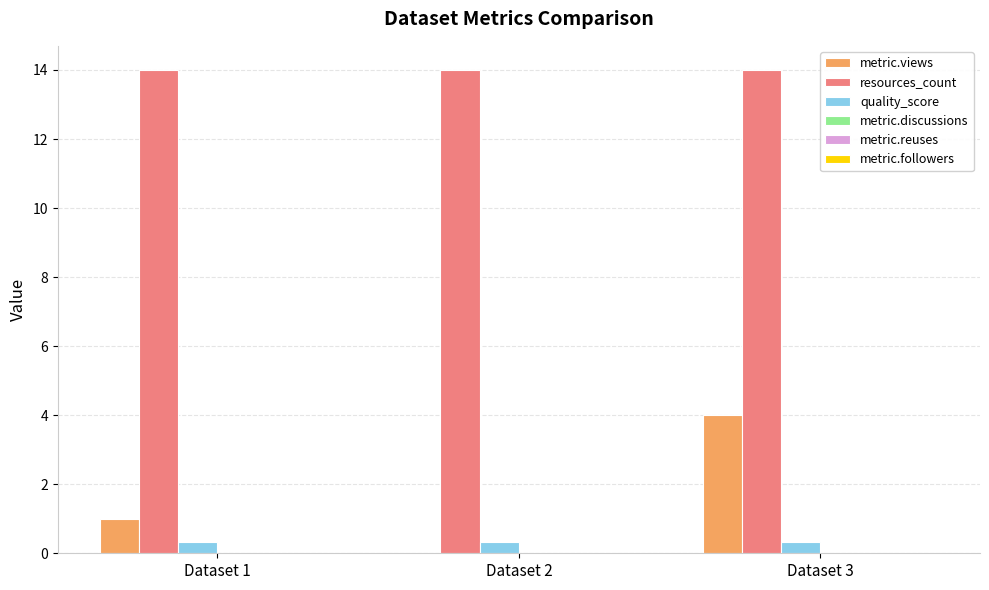

What is the average value of the quality_score series?

0.3